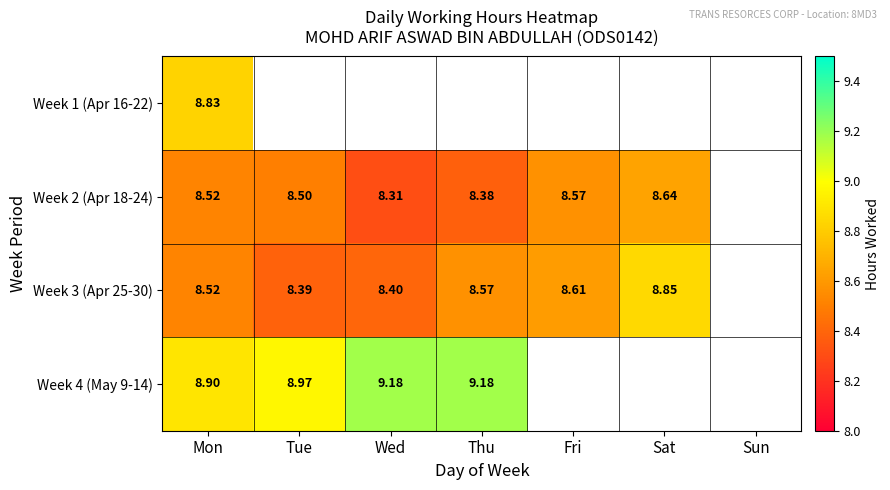

Which series has the largest range (max minus min)?

Week 3 (Apr 25-30)